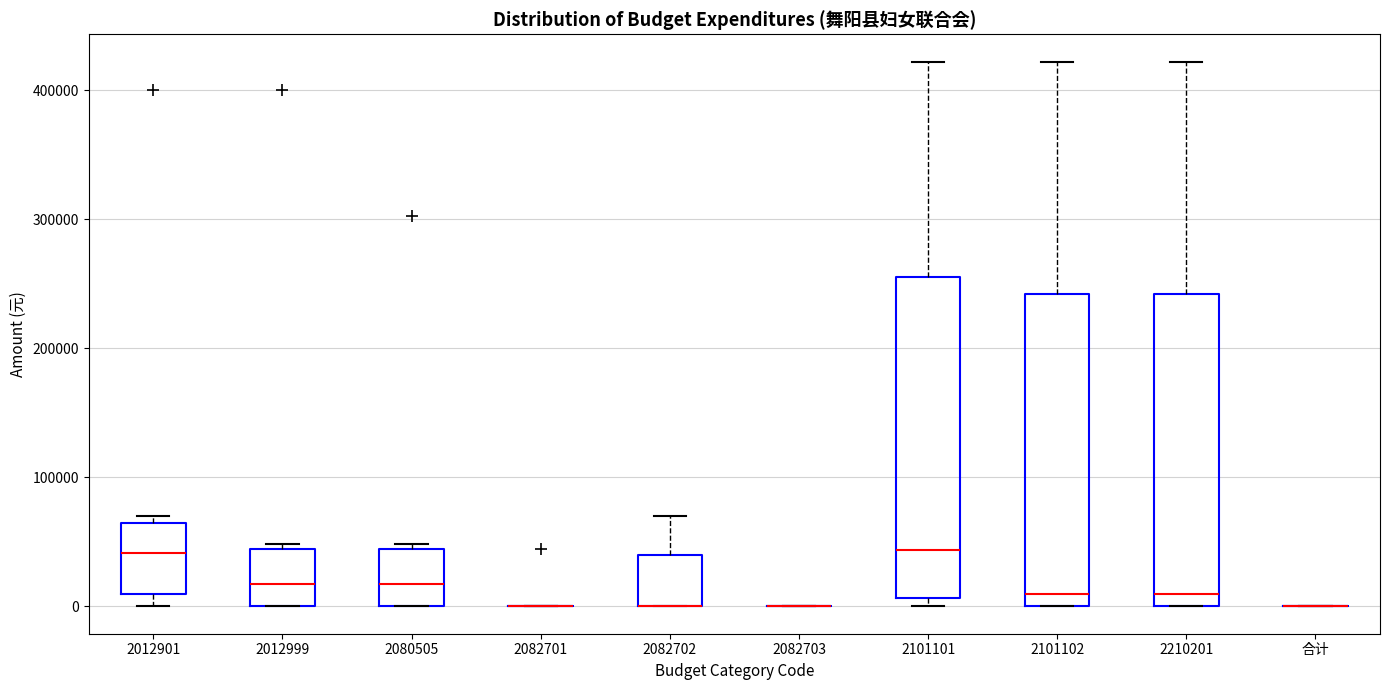

Reading left to right, read every box against the y-axis: the position of its median line, the range the box covers, and the ends of its whiskers. The values are not printed on the chart, so give them approximately, as read against the axis.

2012901: median 40000, box 10000 to 60000, whiskers 0 to 70000
2012999: median 20000, box 0 to 40000, whiskers 0 to 50000
2080505: median 20000, box 0 to 40000, whiskers 0 to 50000
2082701: box collapsed to a line at 0, whiskers 0 to 0
2082702: median 0 (drawn on the box's lower edge), box 0 to 40000, whiskers 0 to 70000
2082703: box collapsed to a line at 0, whiskers 0 to 0
2101101: median 40000, box 10000 to 250000, whiskers 0 to 420000
2101102: median 10000, box 0 to 240000, whiskers 0 to 420000
2210201: median 10000, box 0 to 240000, whiskers 0 to 420000
合计: box collapsed to a line at 0, whiskers 0 to 0